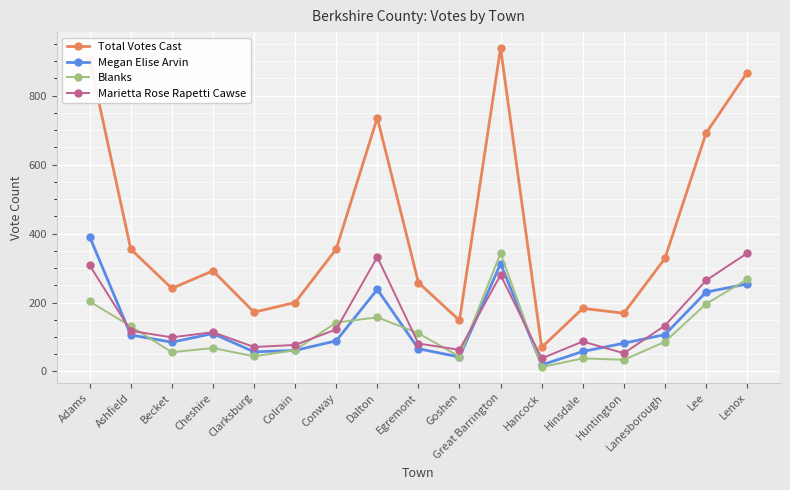

Which series has the largest total across all categories?

Total Votes Cast